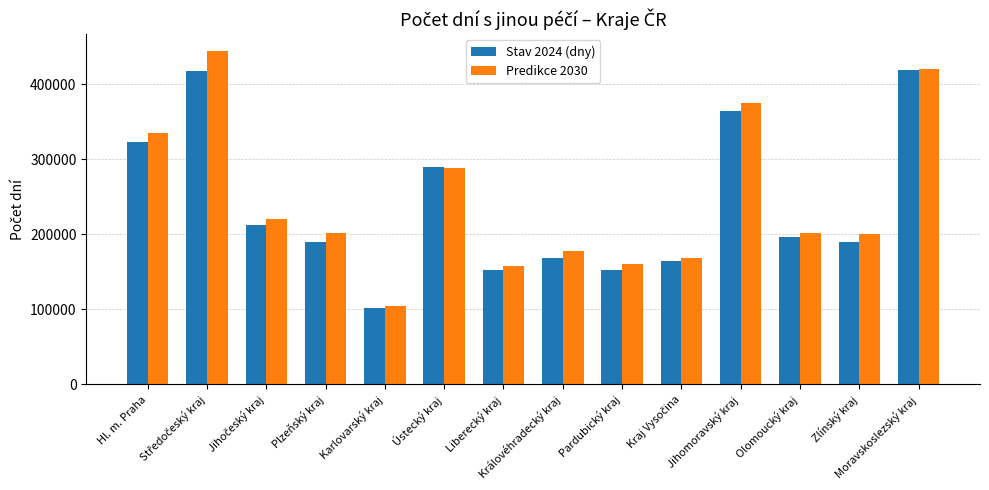

True or false: Predikce 2030 has a value of 208748 at Liberecký kraj.

False